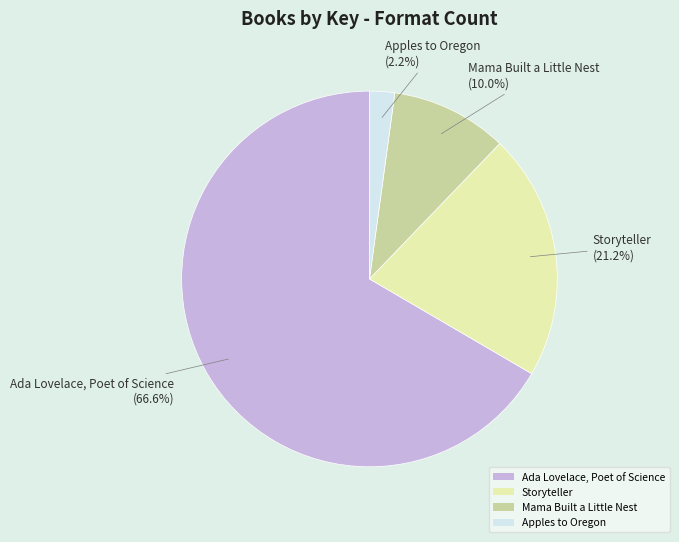

To the nearest percent, what percentage of the pie is Ada Lovelace, Poet of Science?

67%